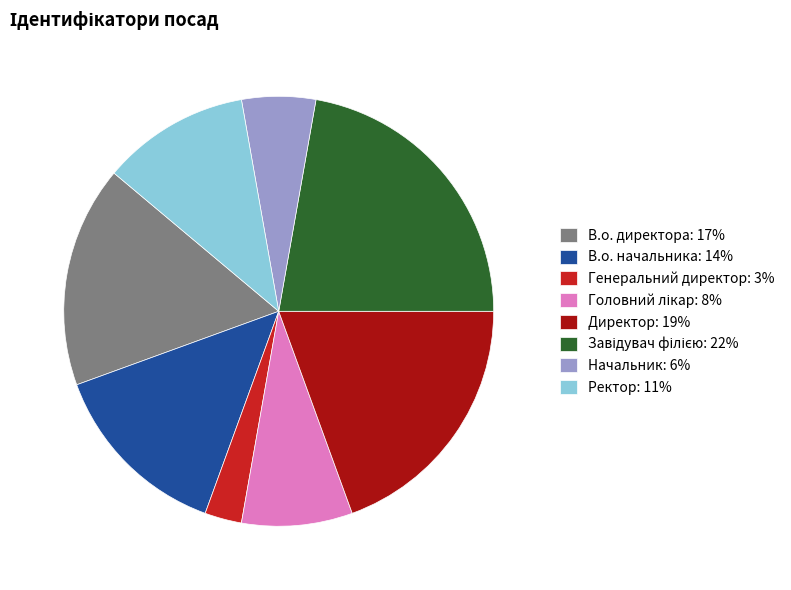

How many segments does this pie chart have?

8